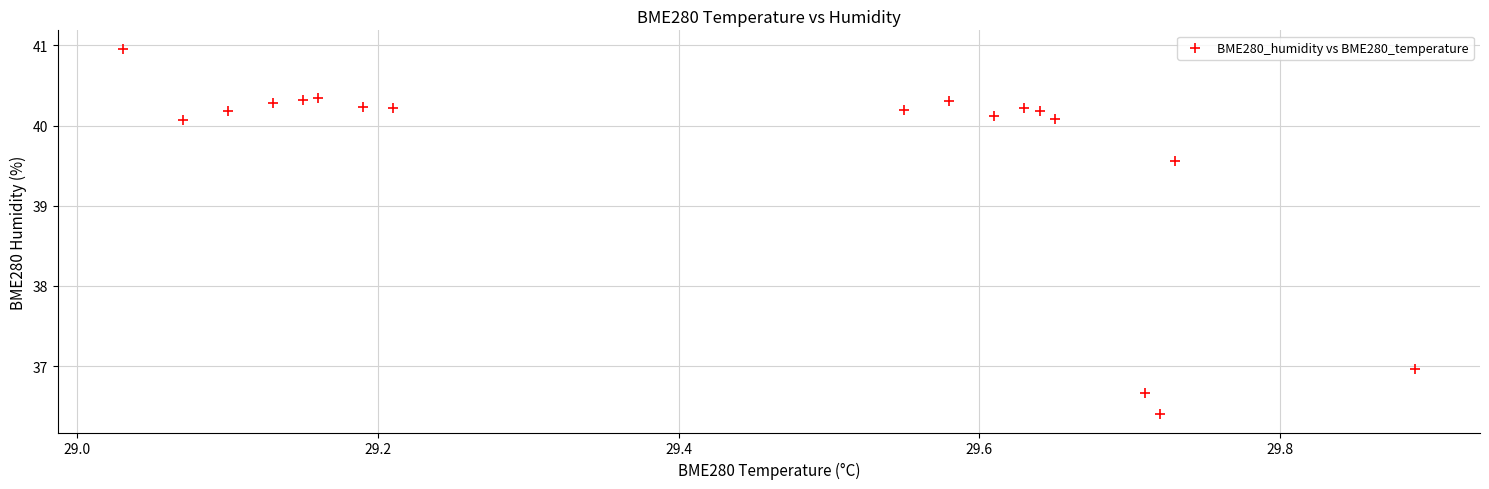

What is the range of Y values (max minus min)?

4.6